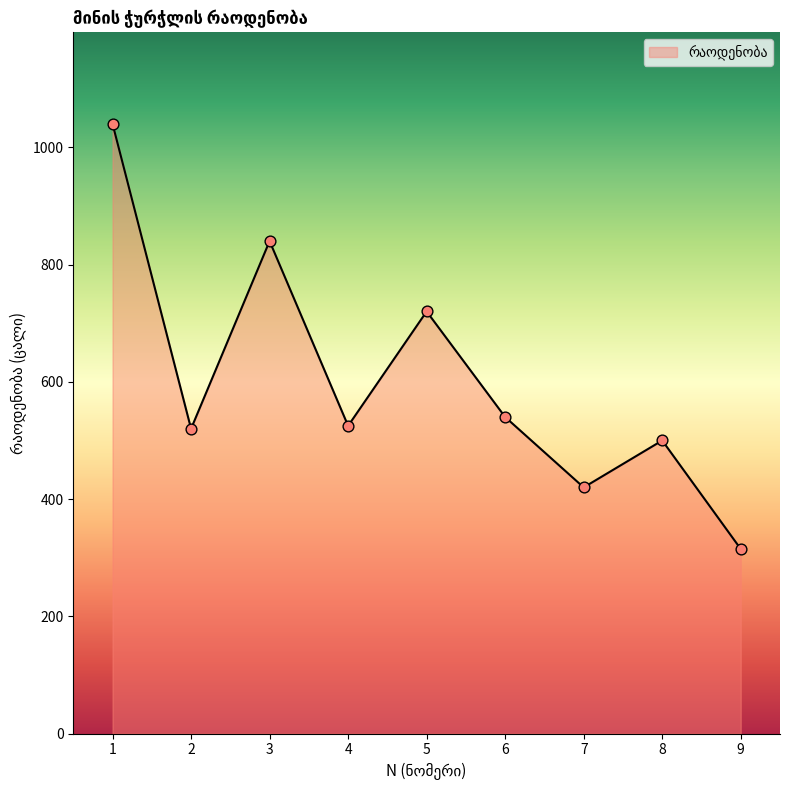

Approximately how many times larger is the value at 5 compared to 6?

1.3